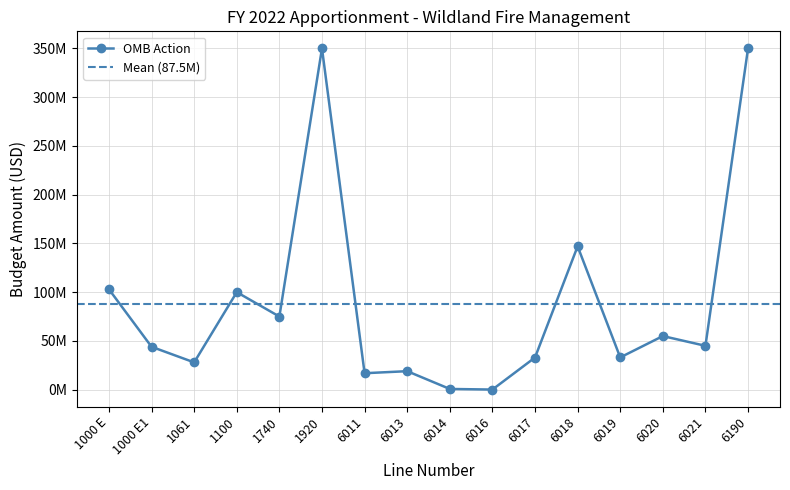

What is the average value?

87481250